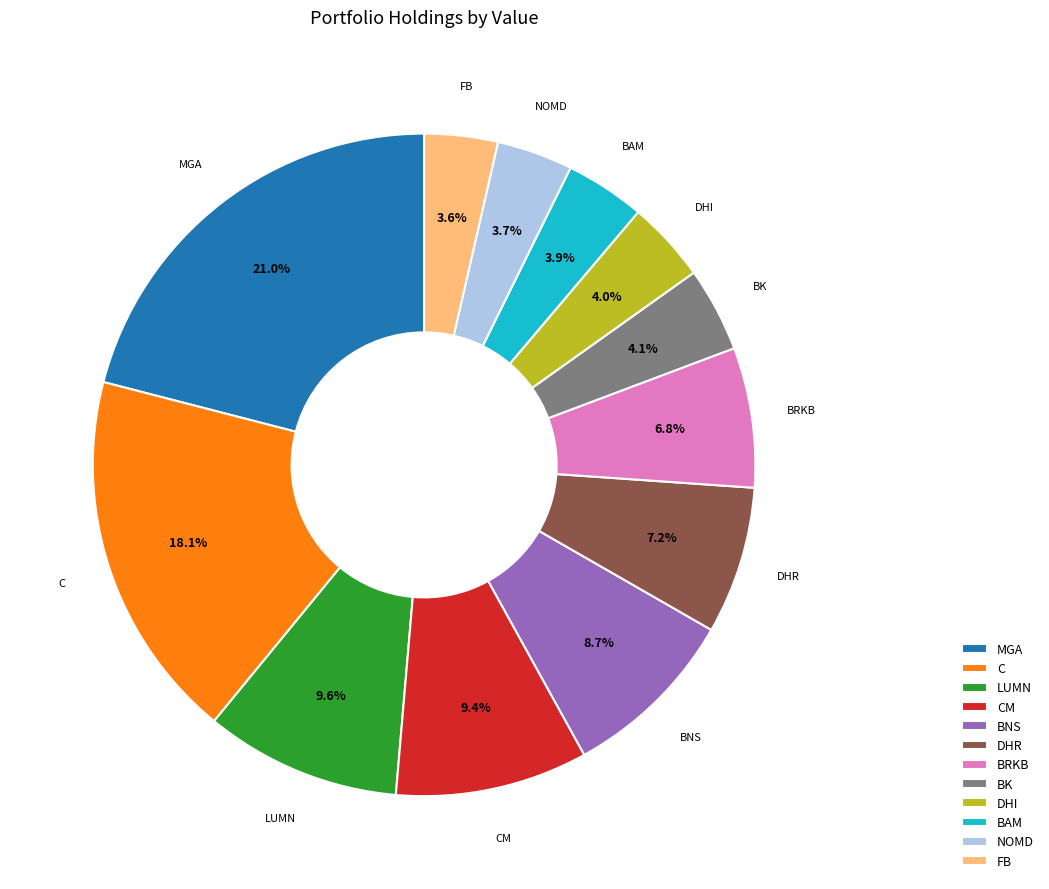

To the nearest percent, what is the difference between the largest and smallest slice percentages?

17%